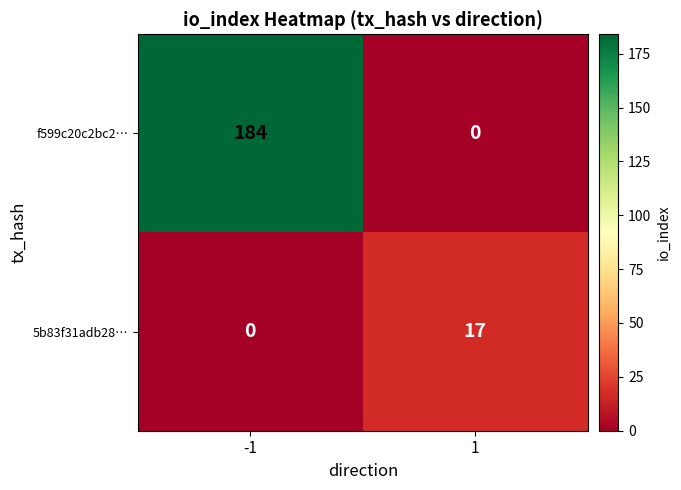

What is the approximate value of f599c20c2bc2… at -1?

184